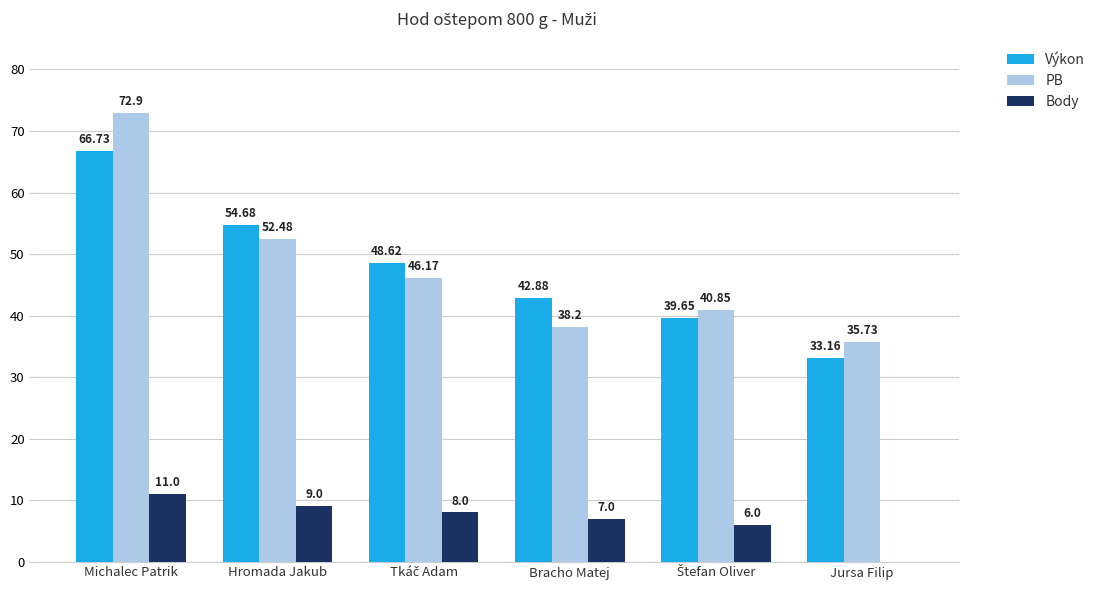

At which label does PB first exceed 46?

Michalec Patrik